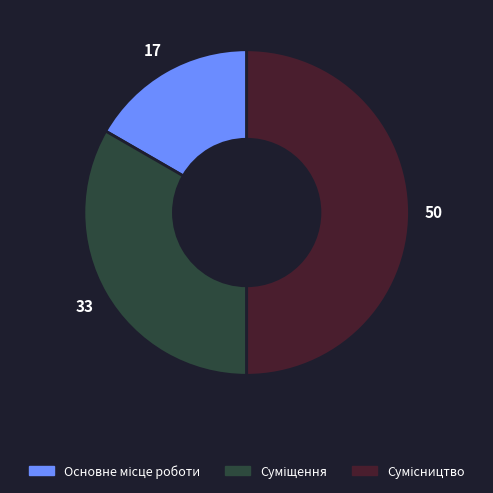

How many slices are in this pie chart?

3